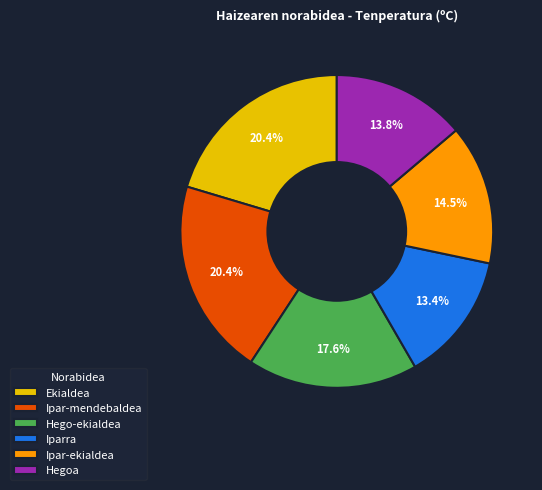

What portion of the pie excludes Iparra?

86.6%